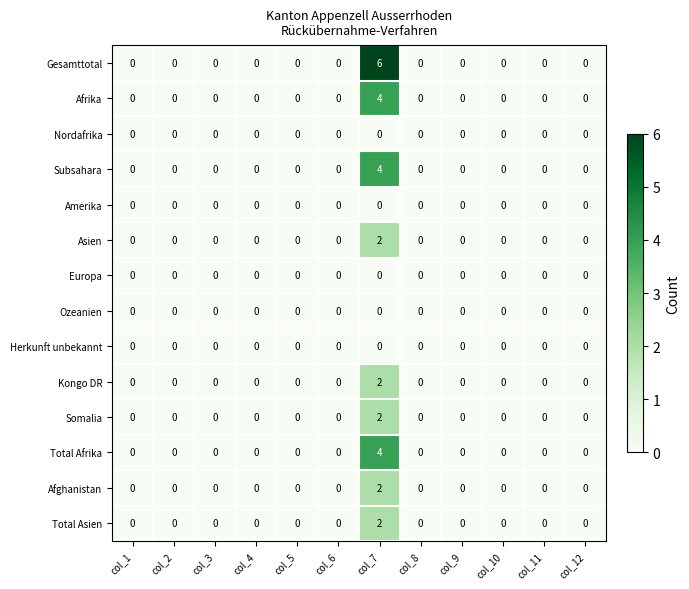

The Total Asien series shows -1 at col_5. True or false?

False